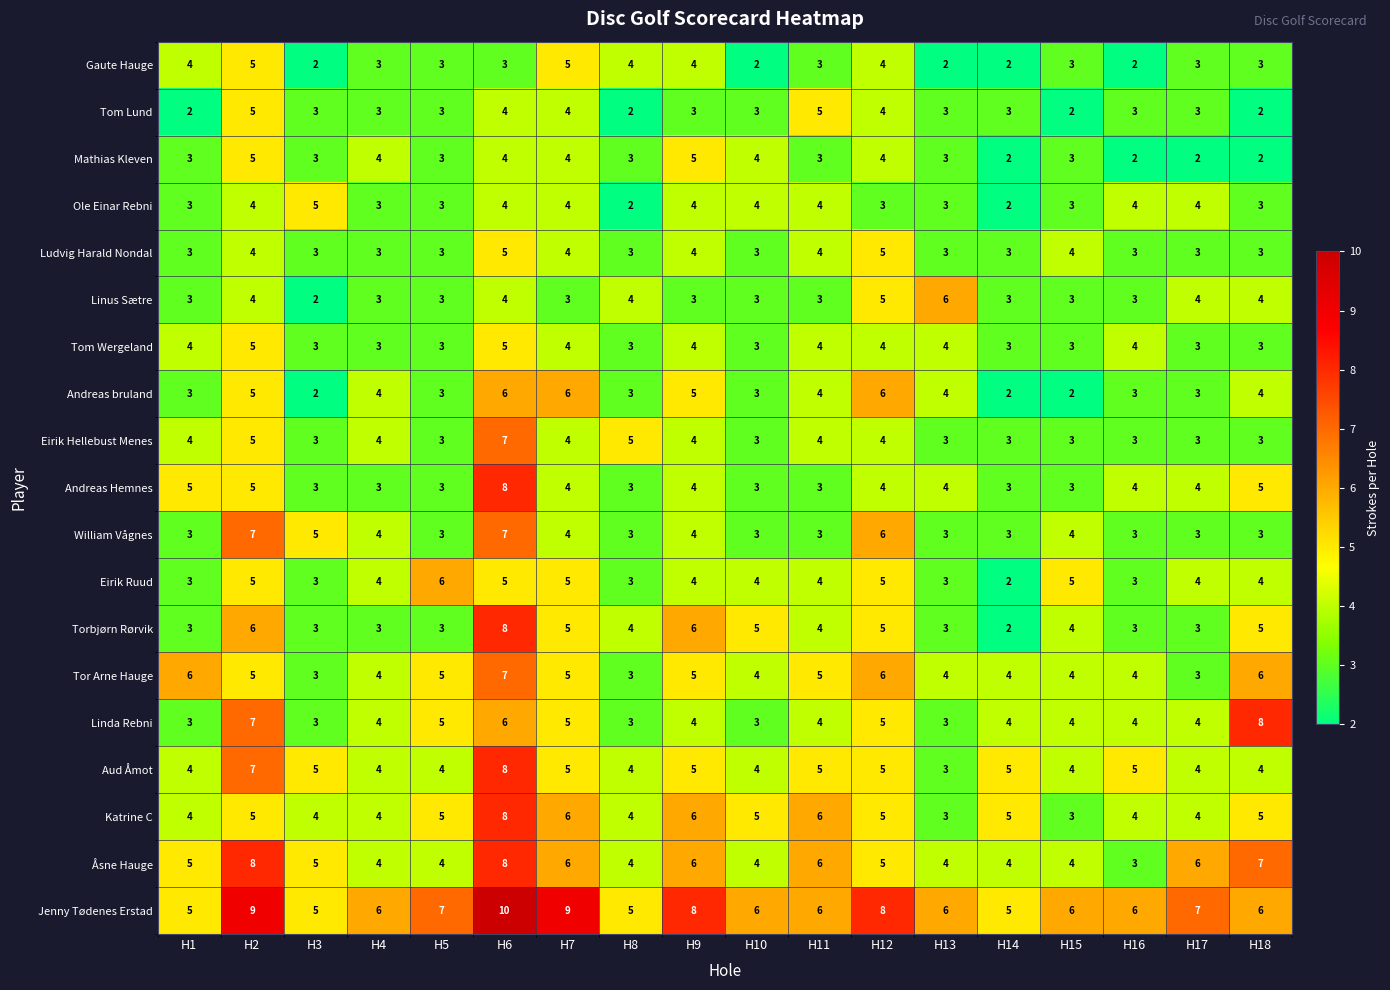

Is it true that Mathias Kleven equals 3 at H8?

True